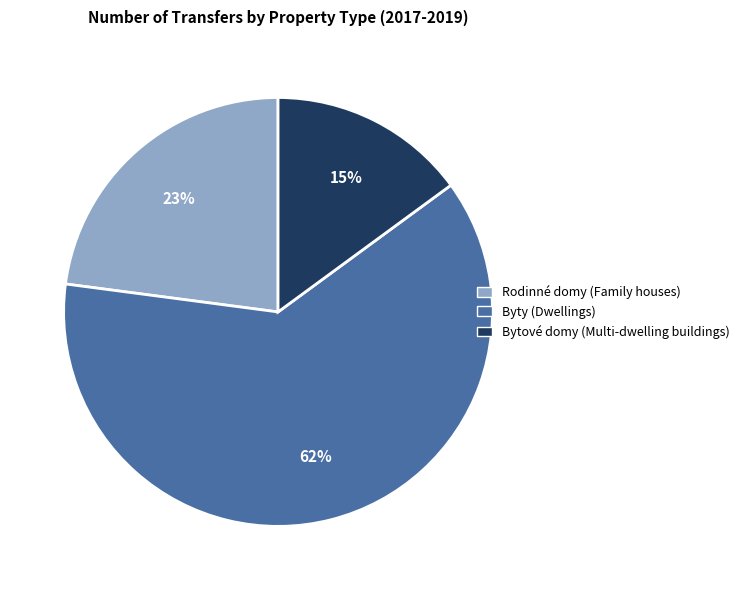

How many segments does this pie chart have?

3